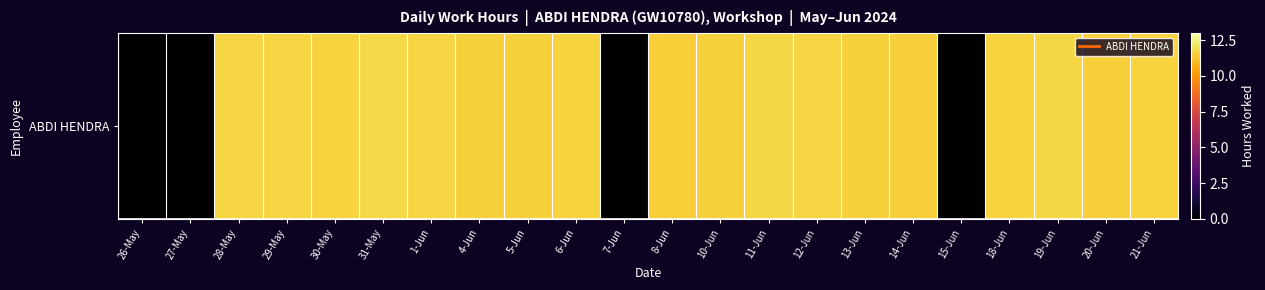

What is the difference between the maximum and minimum values?

11.8